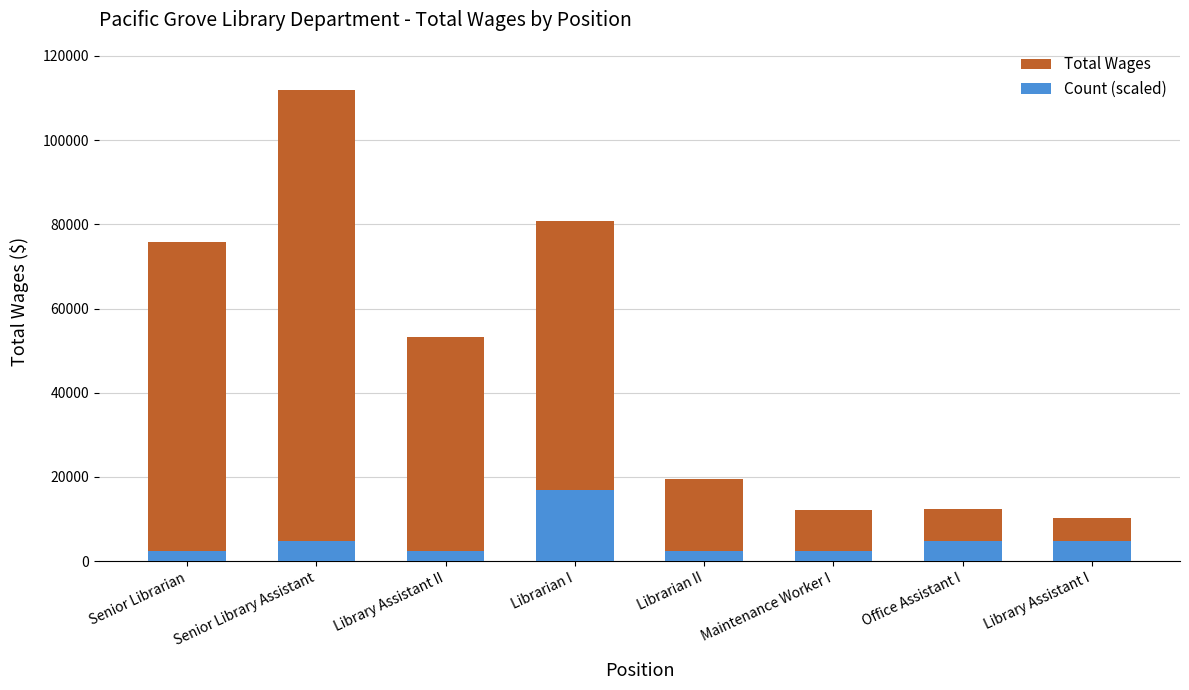

What is the label of the 8th bar from the left?

Library Assistant I